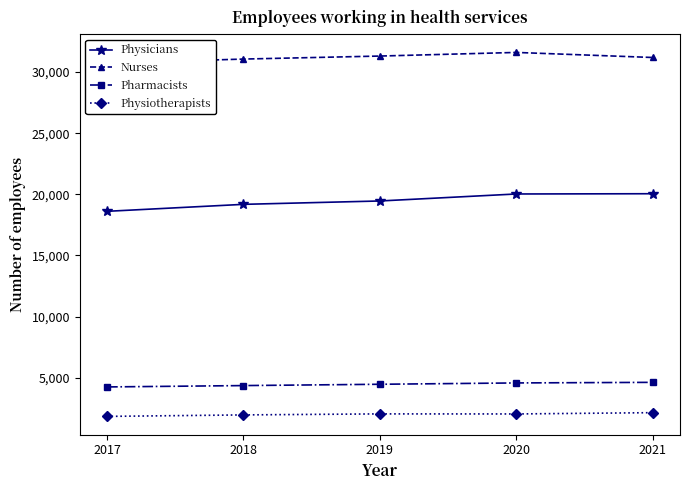

What is the average value of the Physiotherapists series?

1999